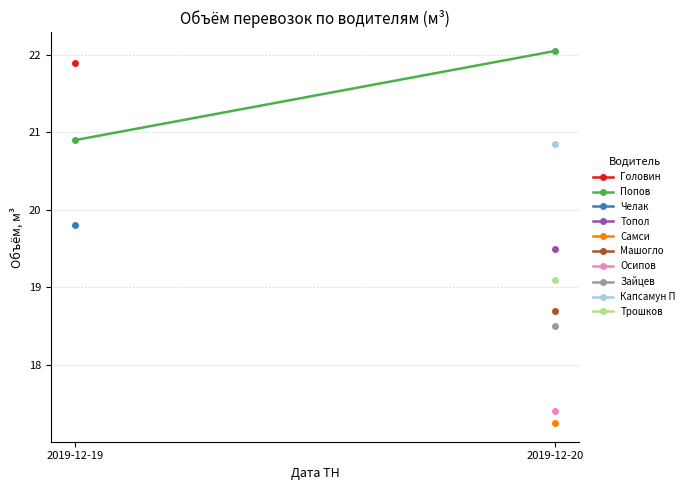

The value at 2019-12-19 is 7.9. True or false?

False